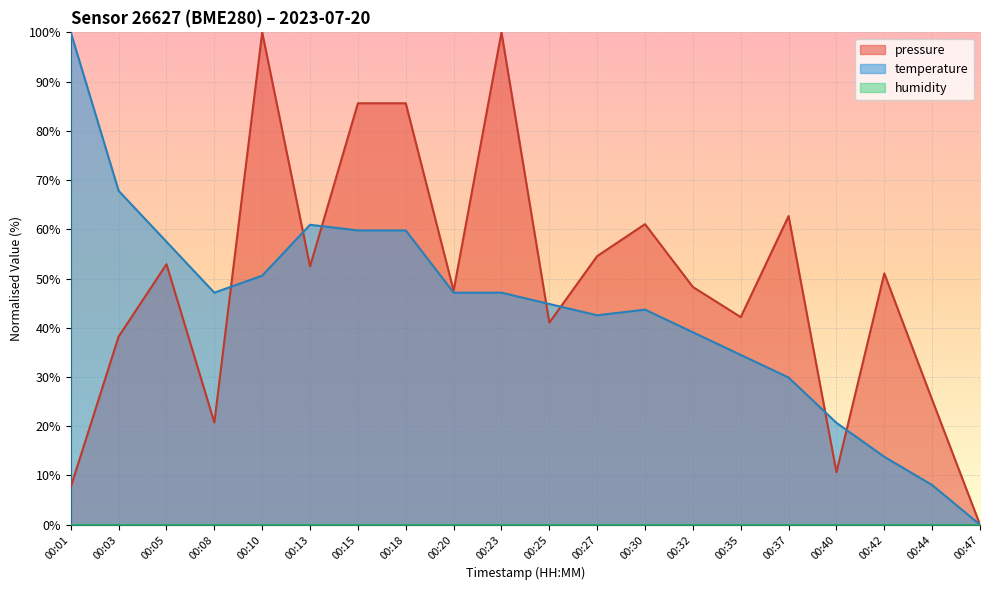

Which series changed the most between 00:01 and 00:42?

temperature